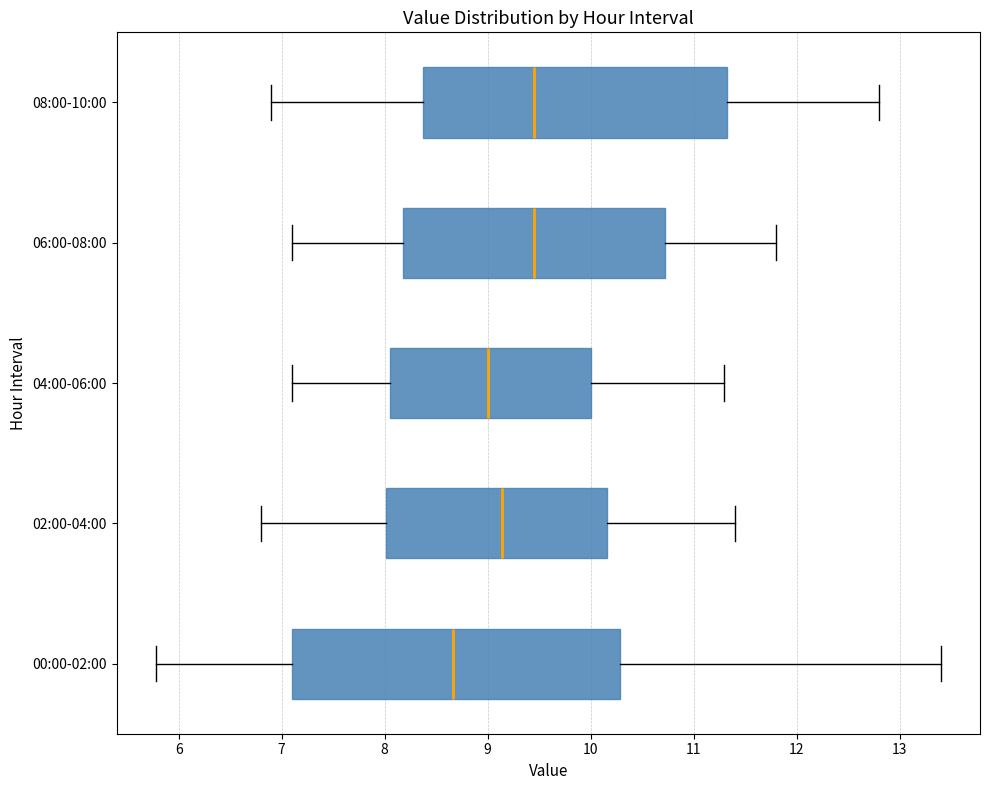

Where does the median line of the box for 04:00-06:00 sit on the x-axis? The values are not printed on the chart, so give them approximately, as read against the axis.

9.0